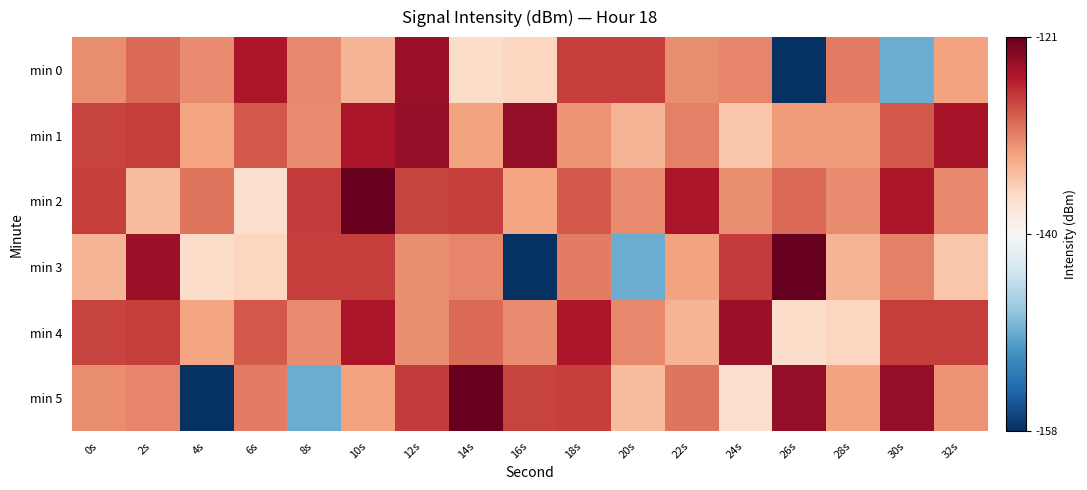

What is the maximum value shown in the chart?

-121.1